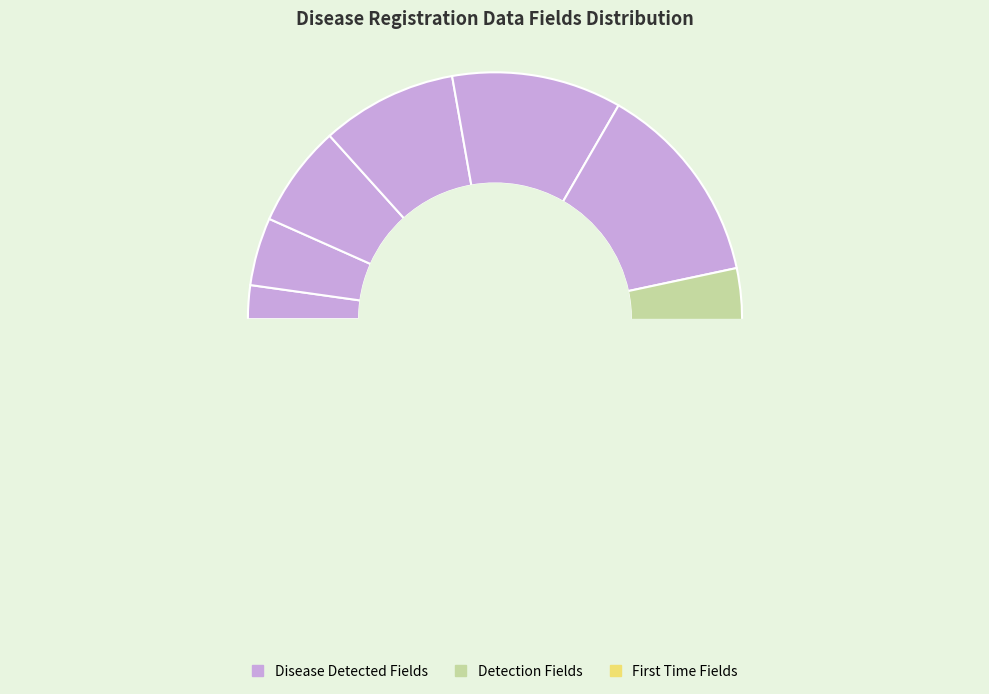

Which category has the biggest portion of the pie?

DeseaseDetectedAtFirstTime(7-14YearsOld)